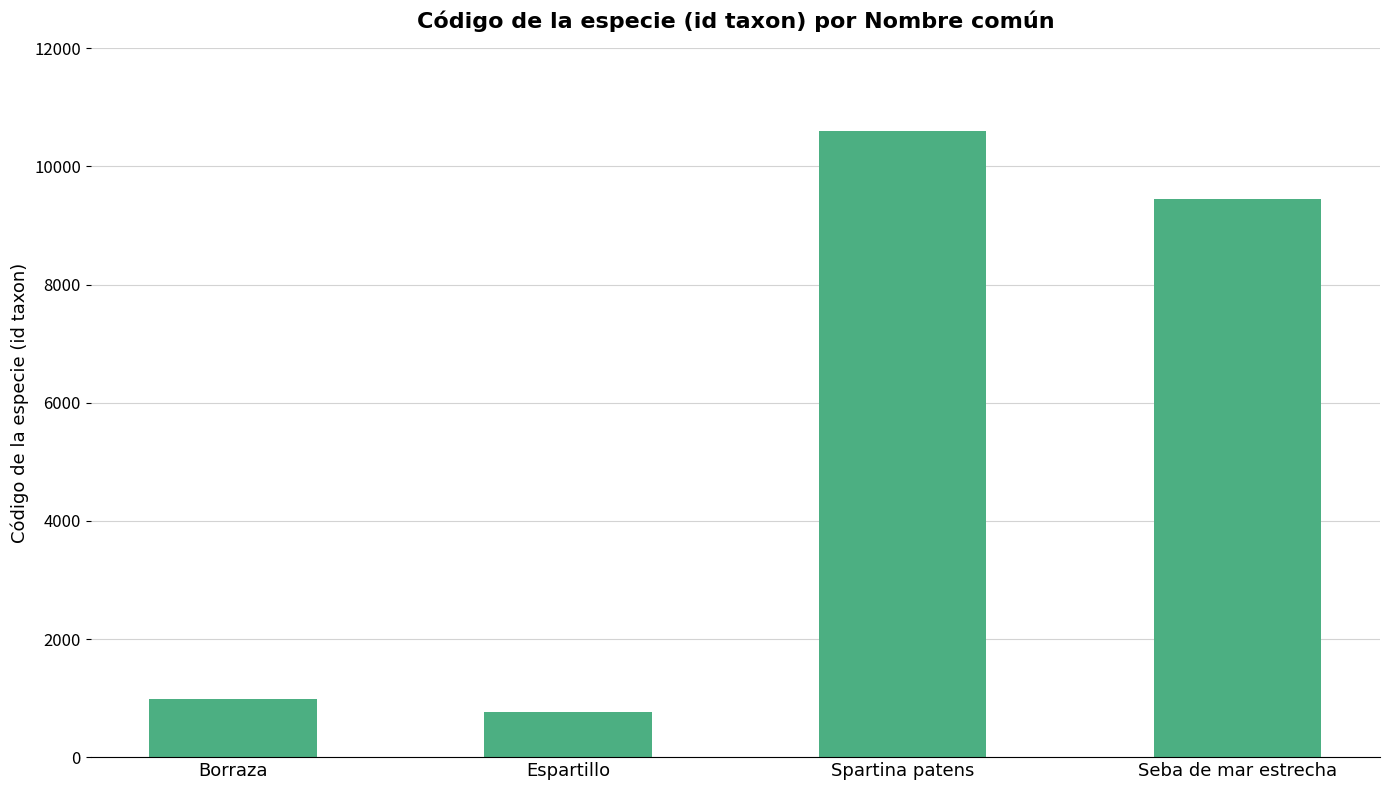

What is the ratio of the value at Borraza to the value at Espartillo?

1.3